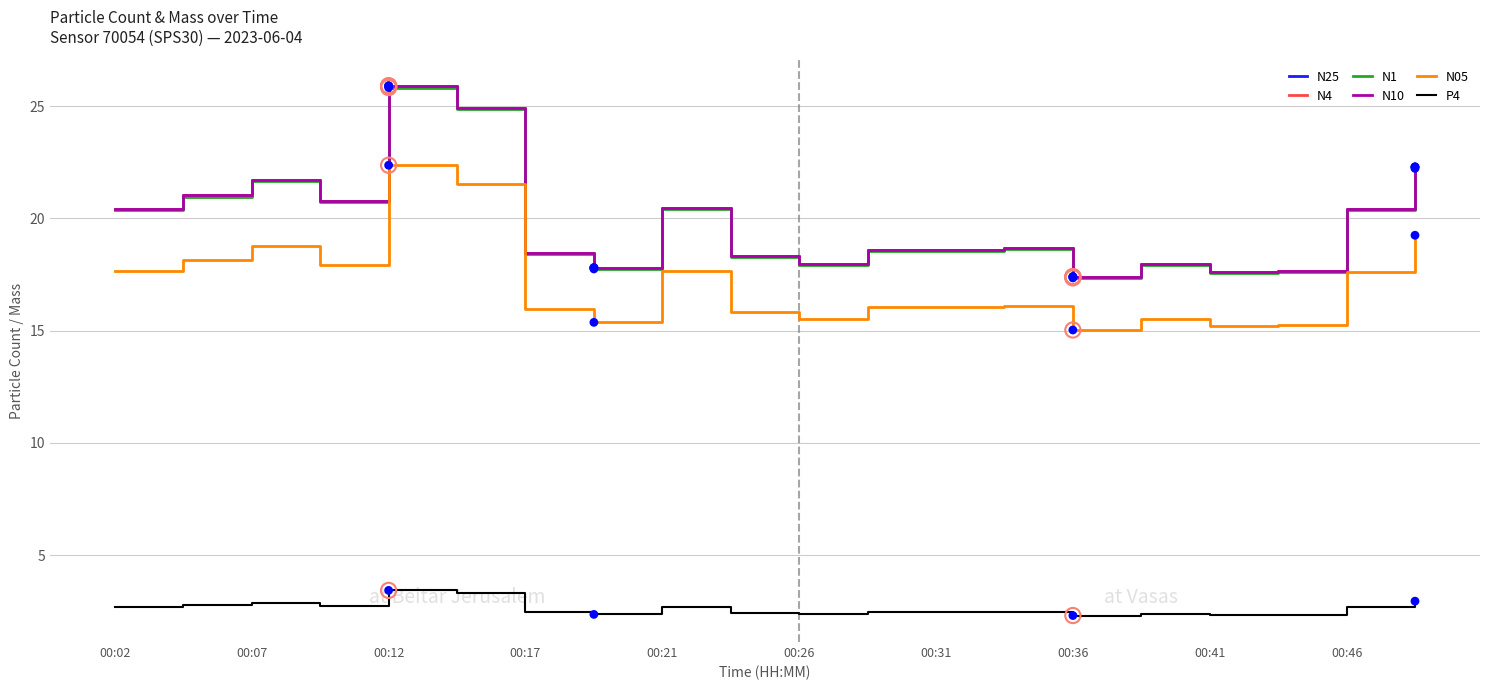

What are all the series names shown in the legend?

N25, N4, N1, N10, N05, P4